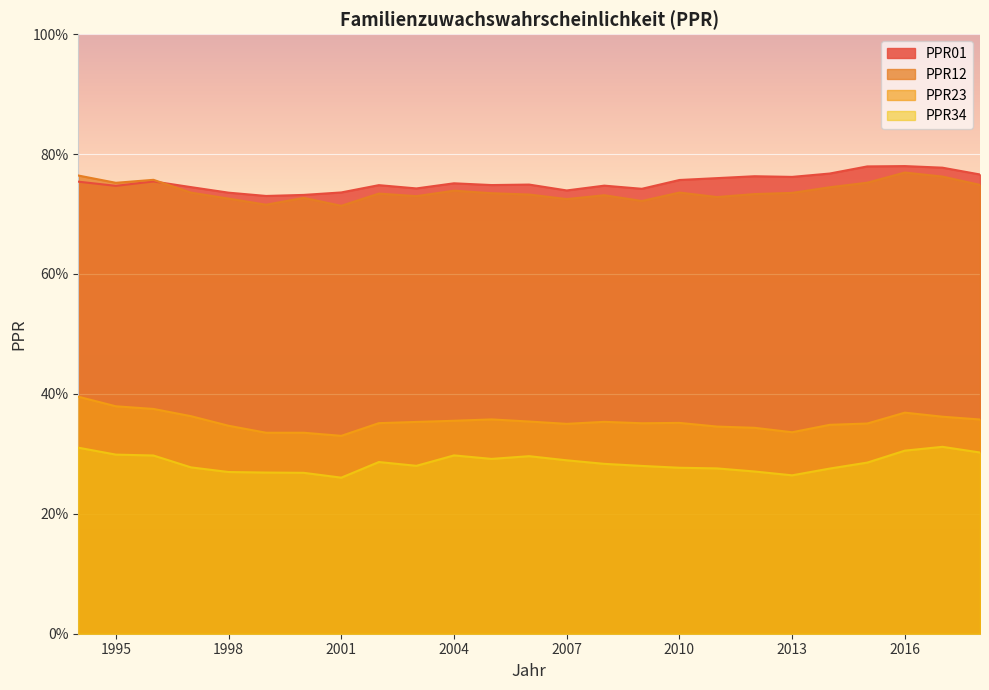

Reading right to left, what are all the values shown in this chart?

PPR01: 0.8	0.8	0.8	0.8	0.8	0.8	0.8	0.8	0.8	0.7	0.7	0.7	0.7	0.7	0.8	0.7	0.7	0.7	0.7	0.7	0.7	0.7	0.8	0.7	0.8
PPR12: 0.7	0.8	0.8	0.8	0.7	0.7	0.7	0.7	0.7	0.7	0.7	0.7	0.7	0.7	0.7	0.7	0.7	0.7	0.7	0.7	0.7	0.7	0.8	0.8	0.8
PPR23: 0.4	0.4	0.4	0.4	0.3	0.3	0.3	0.3	0.4	0.4	0.4	0.4	0.4	0.4	0.4	0.4	0.4	0.3	0.3	0.3	0.3	0.4	0.4	0.4	0.4
PPR34: 0.3	0.3	0.3	0.3	0.3	0.3	0.3	0.3	0.3	0.3	0.3	0.3	0.3	0.3	0.3	0.3	0.3	0.3	0.3	0.3	0.3	0.3	0.3	0.3	0.3